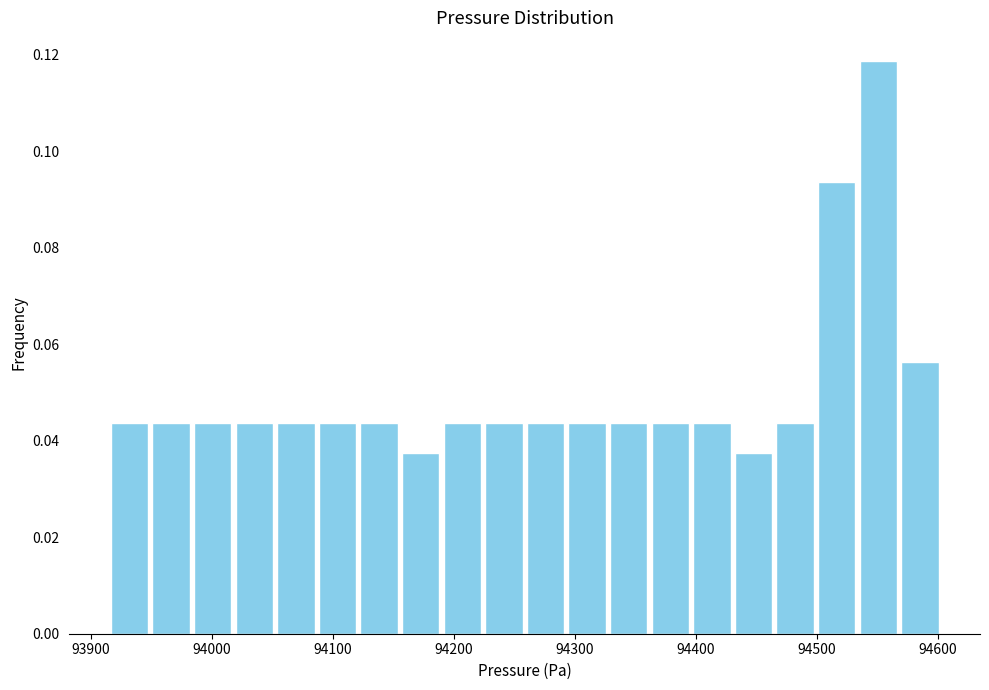

Read against the x-axis, roughly where is the centre of the tallest bar?

94550